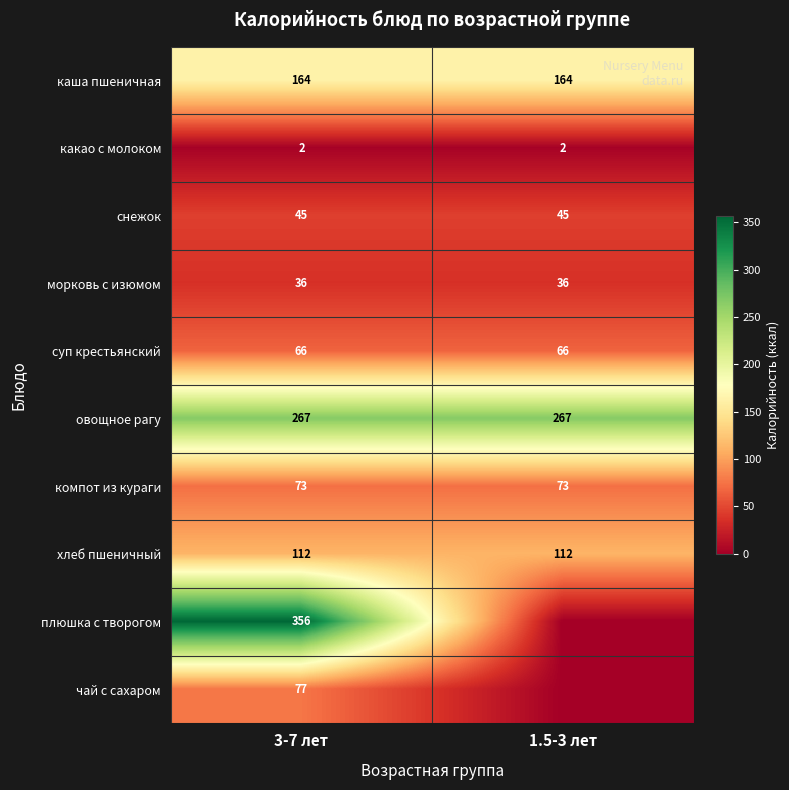

What is the maximum value for овощное рагу?

267